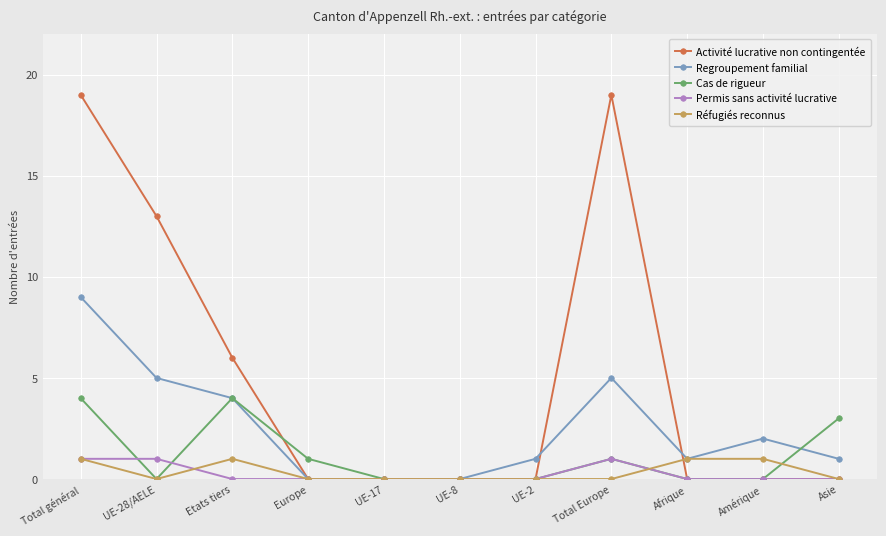

What is the spread (max minus min) of values at UE-28/AELE?

13